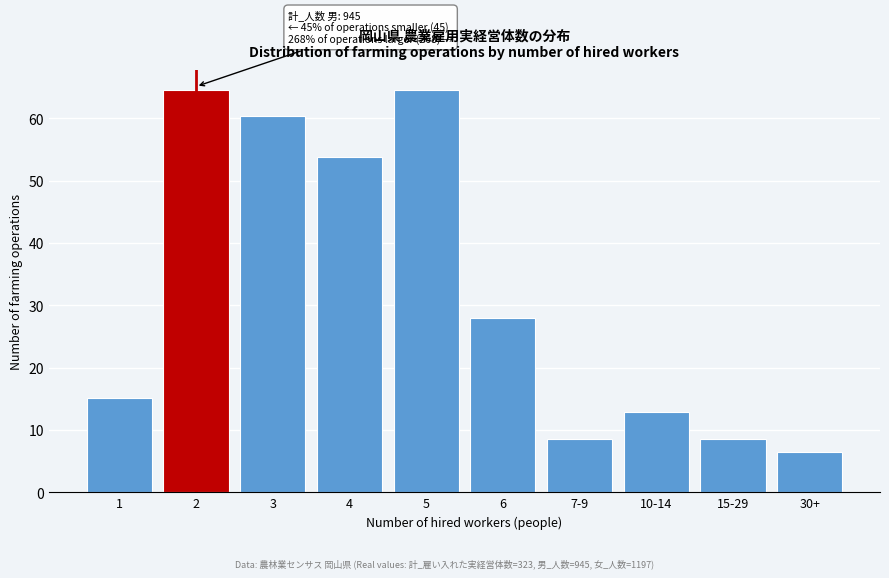

Reading left to right, list all the values displayed in this chart.

15.1	64.6	60.3	53.8	64.6	28.0	8.6	12.9	8.6	6.5